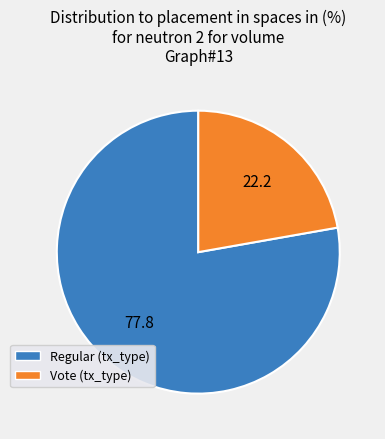

The Regular slice represents 78% of the pie. True or false?

True